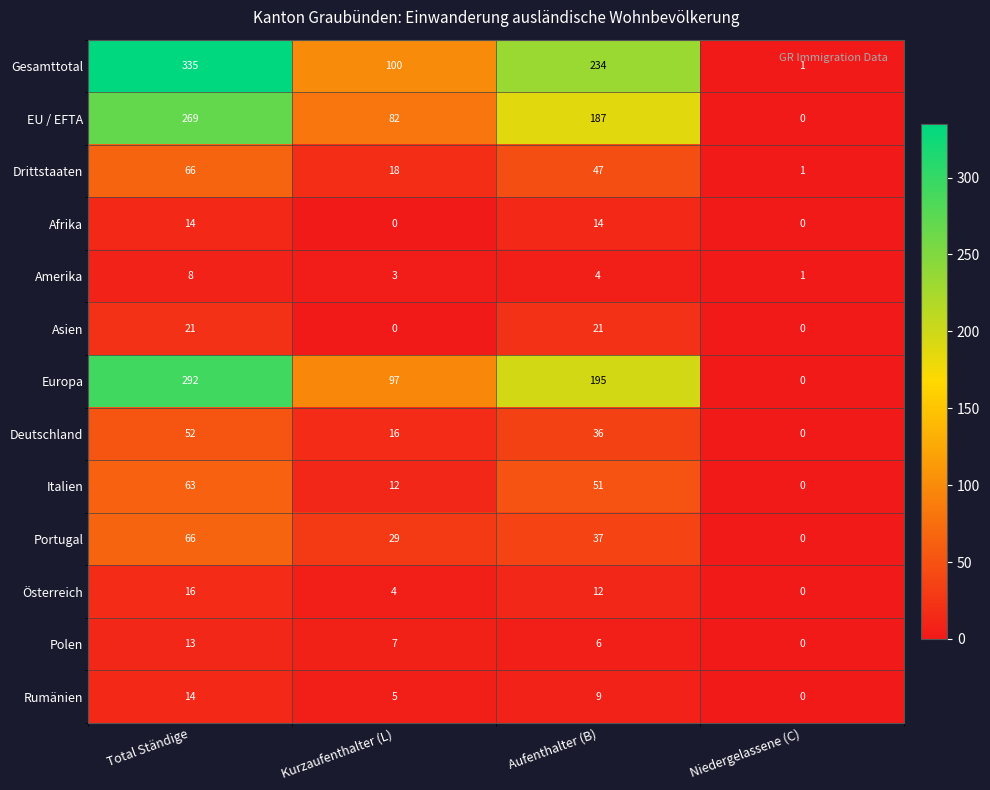

What is the sum of all Portugal values?

132